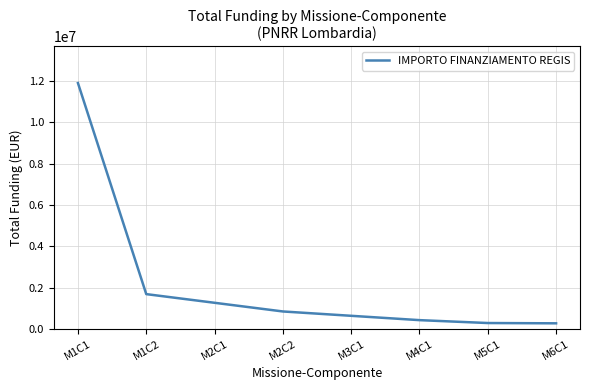

What is the change in value from M1C1 to M5C1?

-11620000